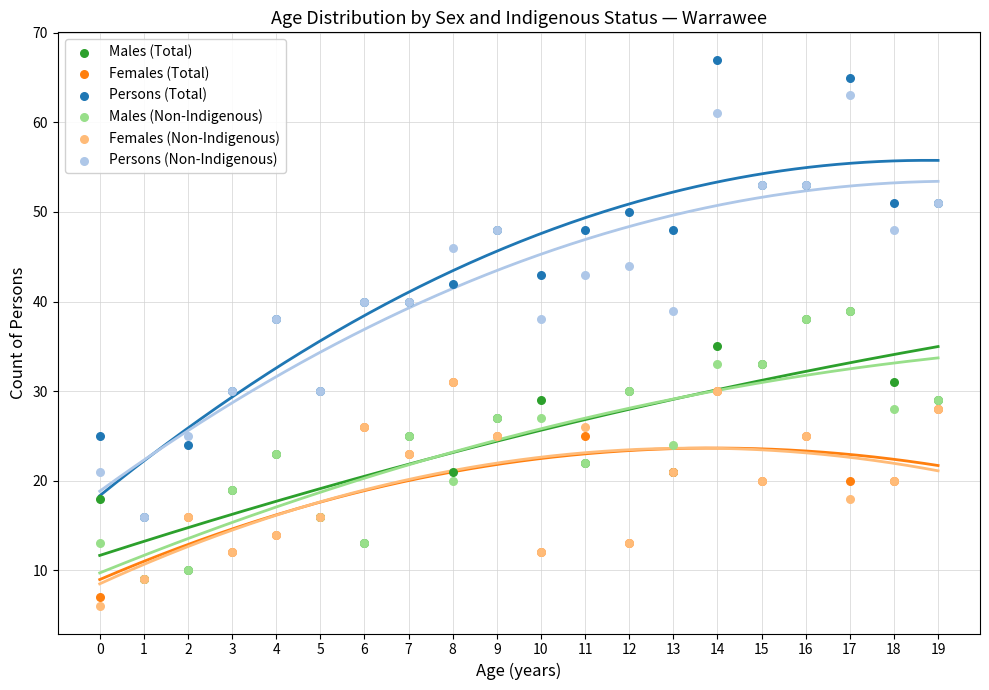

Across all series, what Y value is closest to 36?

35